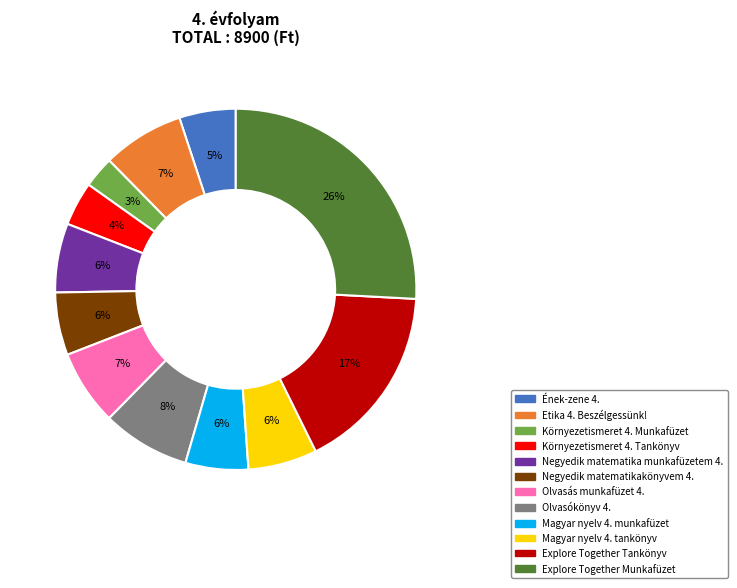

To the nearest percent, what is the difference between the Olvasókönyv 4. and Explore Together Tankönyv slice percentages?

9%